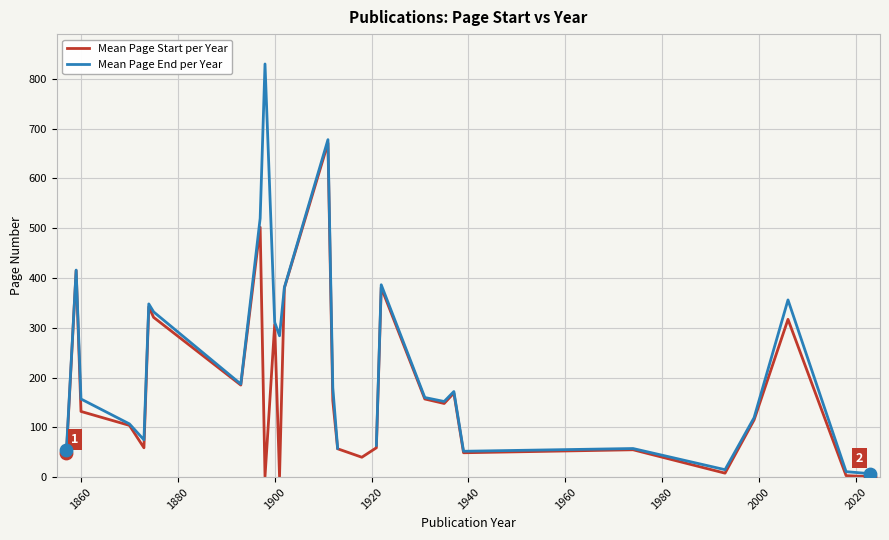

Which series has the widest spread of Y values?

Mean Page End per Year